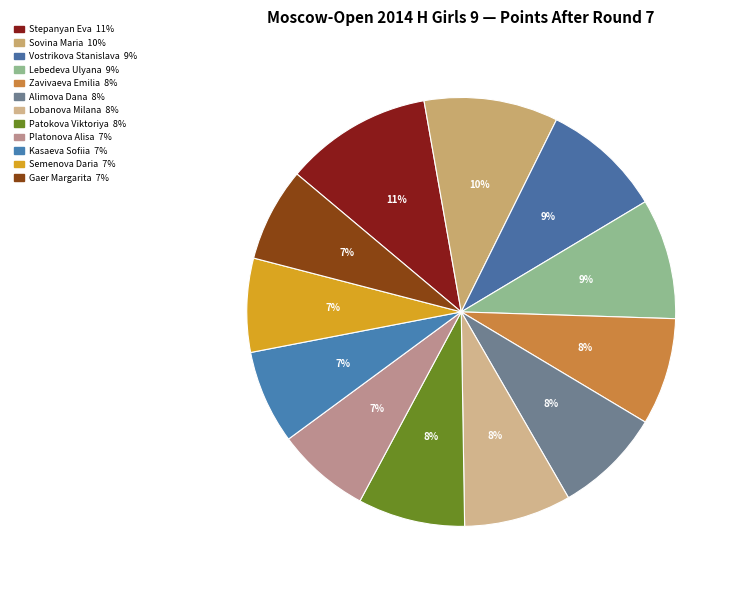

Is it true that Lebedeva Ulyana is 9% of the pie?

True